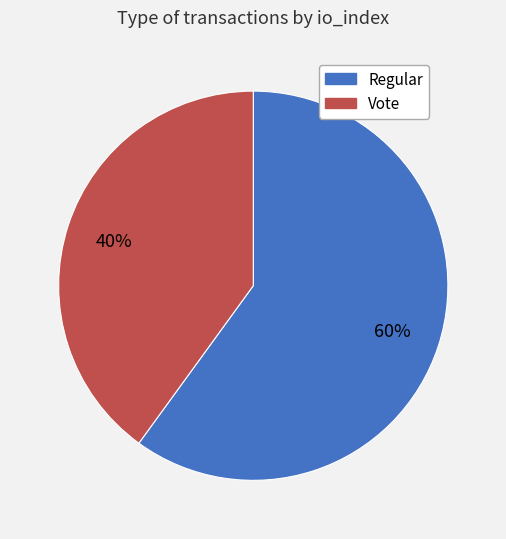

Which category has the biggest portion of the pie?

Regular